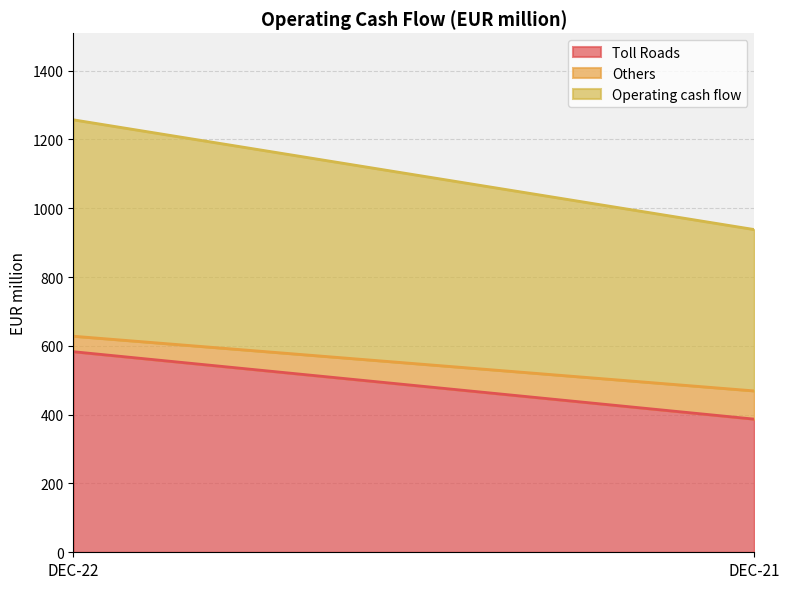

Which series has the widest spread of values?

Toll Roads